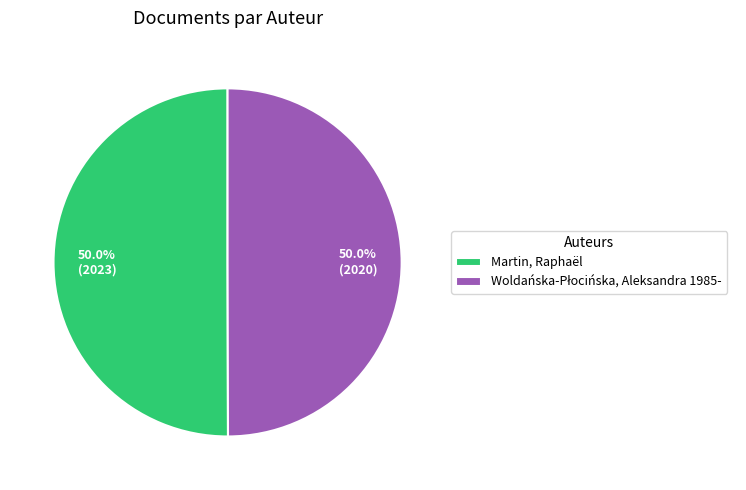

What percentage is the Martin, Raphaël slice, to the nearest percent?

50%